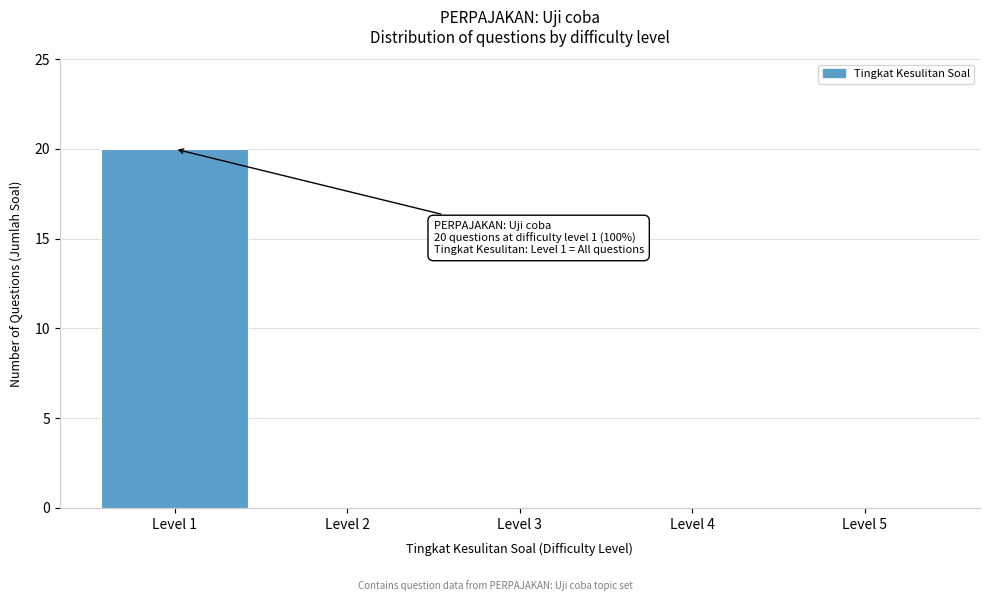

Reading left to right, transcribe all the data shown in this chart.

Level 1=20	Level 2=0	Level 3=0	Level 4=0	Level 5=0